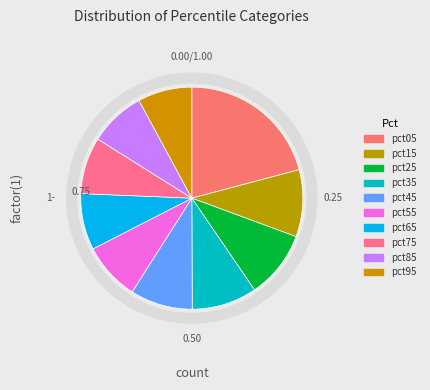

What is the change in value from pct35 to pct45?

-0.1